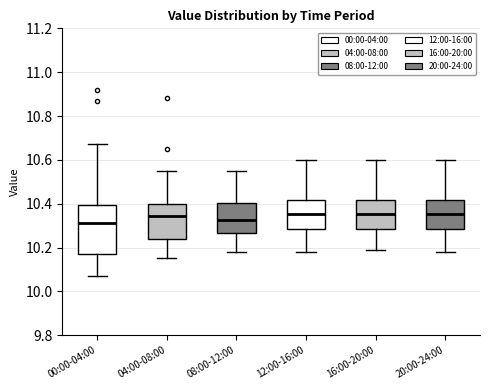

Reading left to right, transcribe this box plot: for each box, give where its median line is, the range the box spans, and where its two whiskers end, as read against the y-axis. The values are not printed on the chart, so give them approximately, as read against the axis.

00:00-04:00: median 10.32, box 10.18 to 10.40, whiskers 10.08 to 10.68
04:00-08:00: median 10.34, box 10.24 to 10.40, whiskers 10.16 to 10.56
08:00-12:00: median 10.32, box 10.26 to 10.40, whiskers 10.18 to 10.56
12:00-16:00: median 10.36, box 10.28 to 10.42, whiskers 10.18 to 10.60
16:00-20:00: median 10.36, box 10.28 to 10.42, whiskers 10.20 to 10.60
20:00-24:00: median 10.36, box 10.28 to 10.42, whiskers 10.18 to 10.60